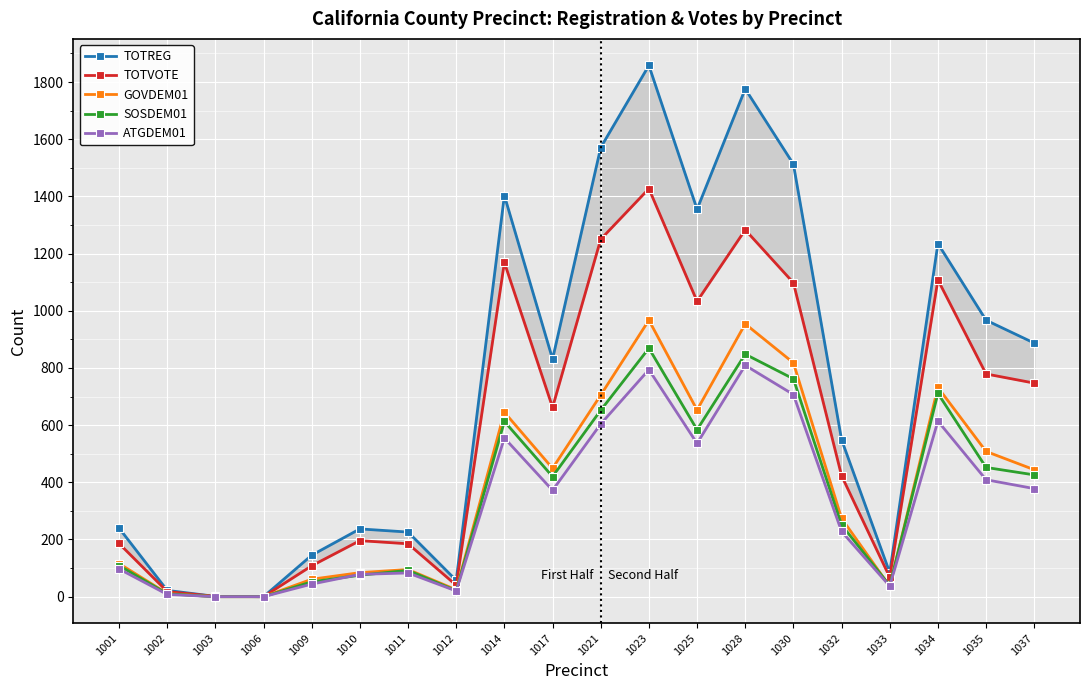

Reading left to right, extract all data points from this chart.

TOTREG: 240	22	1	0	145	237	226	57	1403	831	1571	1858	1355	1776	1513	549	84	1235	967	887
TOTVOTE: 186	18	1	0	108	196	185	40	1169	662	1250	1427	1033	1283	1098	423	68	1108	779	747
GOVDEM01: 116	11	0	0	61	84	95	24	645	449	705	967	653	954	818	274	36	732	508	444
SOSDEM01: 109	10	0	0	52	75	92	21	613	420	652	869	584	848	762	251	39	711	452	426
ATGDEM01: 97	8	0	0	44	78	83	20	555	372	604	794	536	809	707	228	37	614	409	378